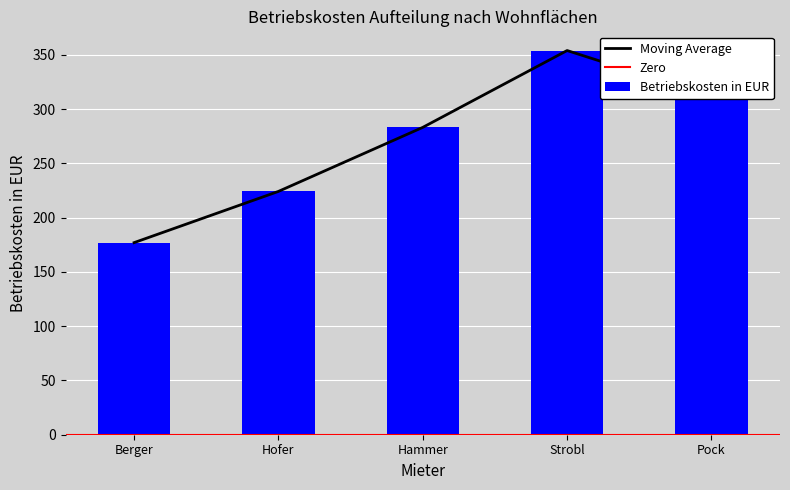

What is the value of the 5th bar from the left?

311.5